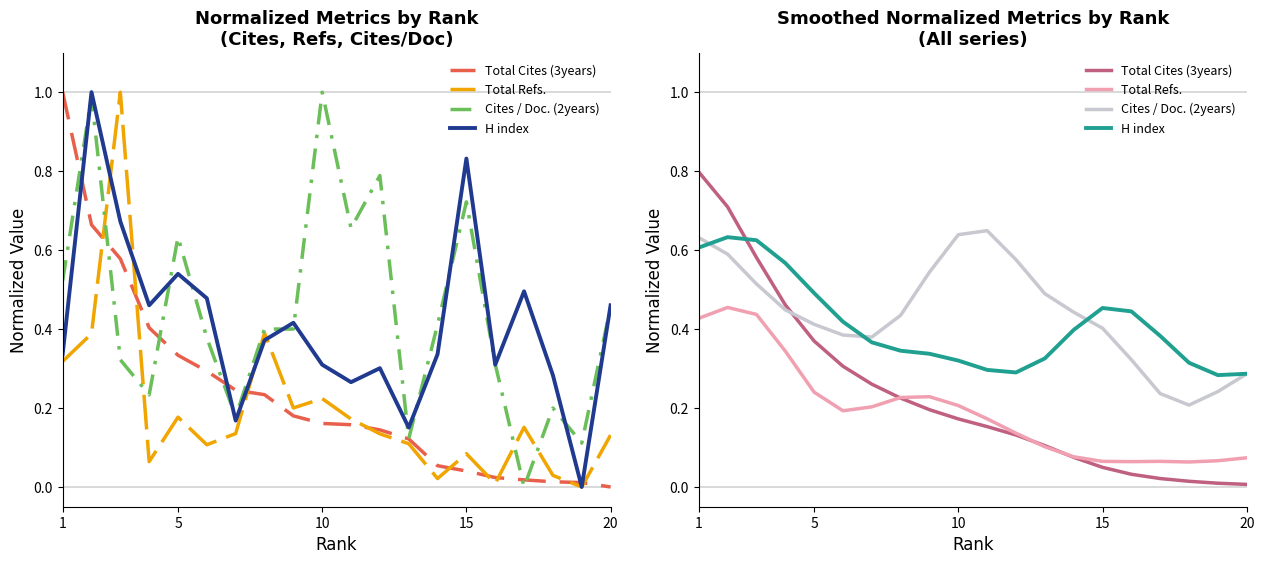

Is the value of Total Refs. at 19 greater than the value of Cites / Doc. (2years) at 15?

No